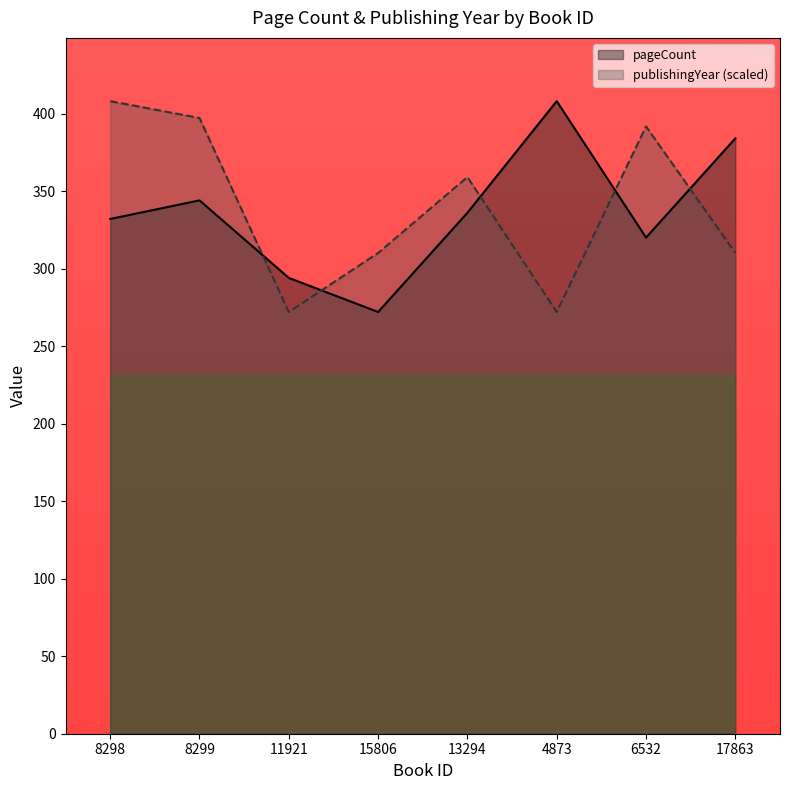

At which label is pageCount closest to 340?

8299